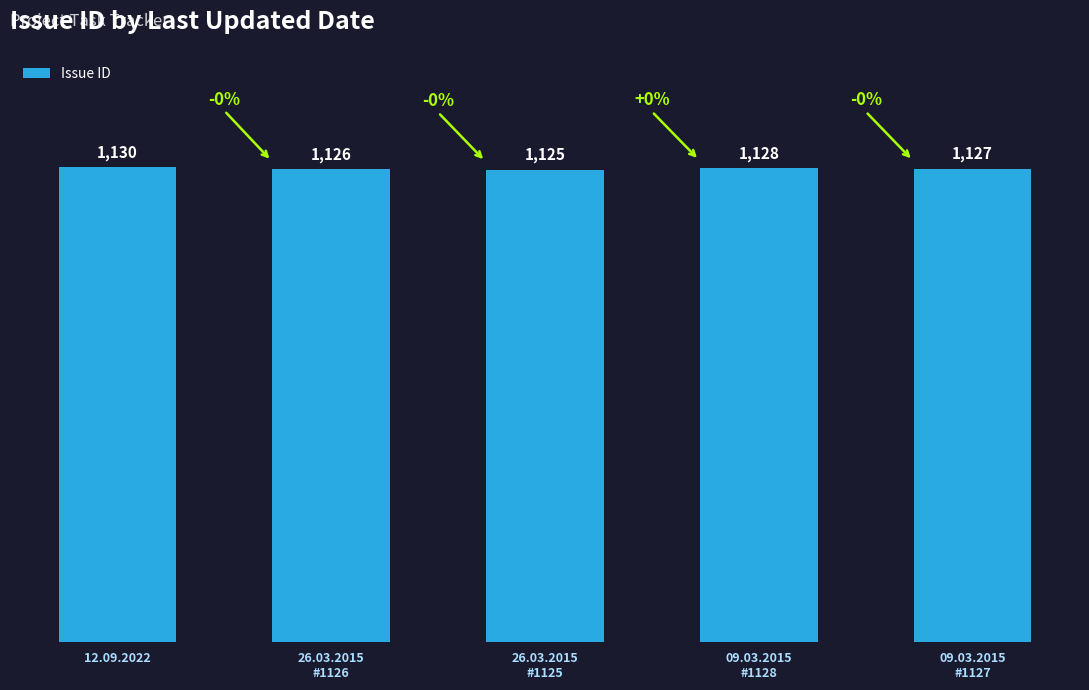

How many data points are less than 1127?

2